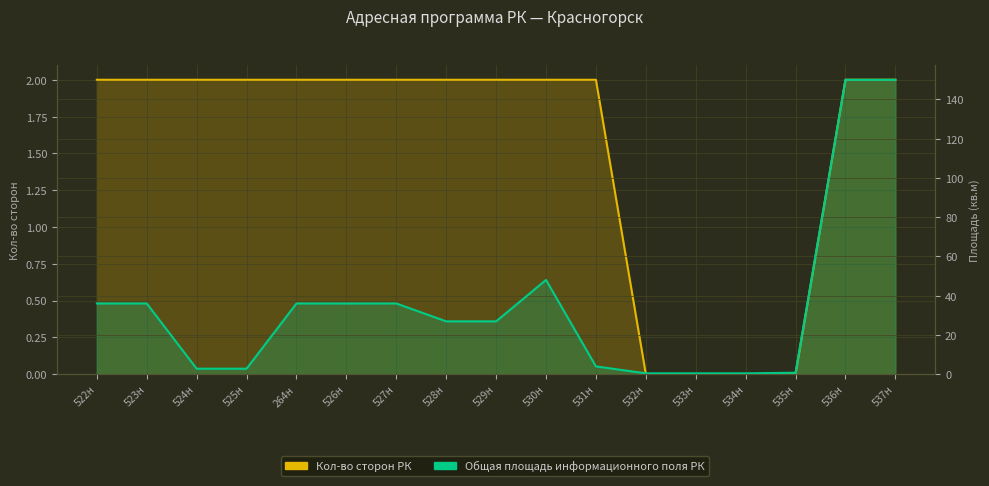

True or false: Общая площадь информационного поля РК and Кол-во сторон РК cross at least once.

False